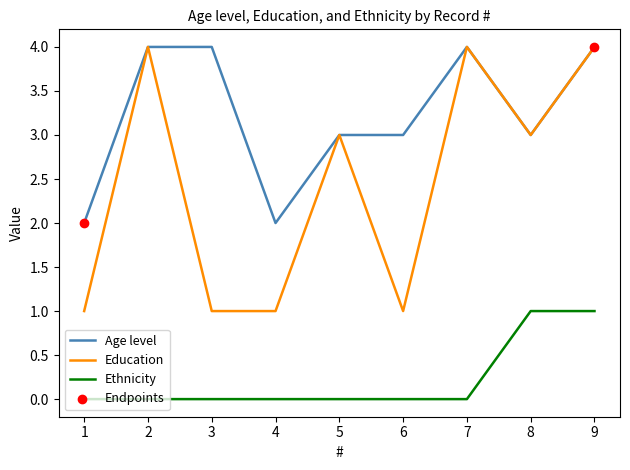

Is the value of Ethnicity at 6 greater than the value of Age level at 2?

No